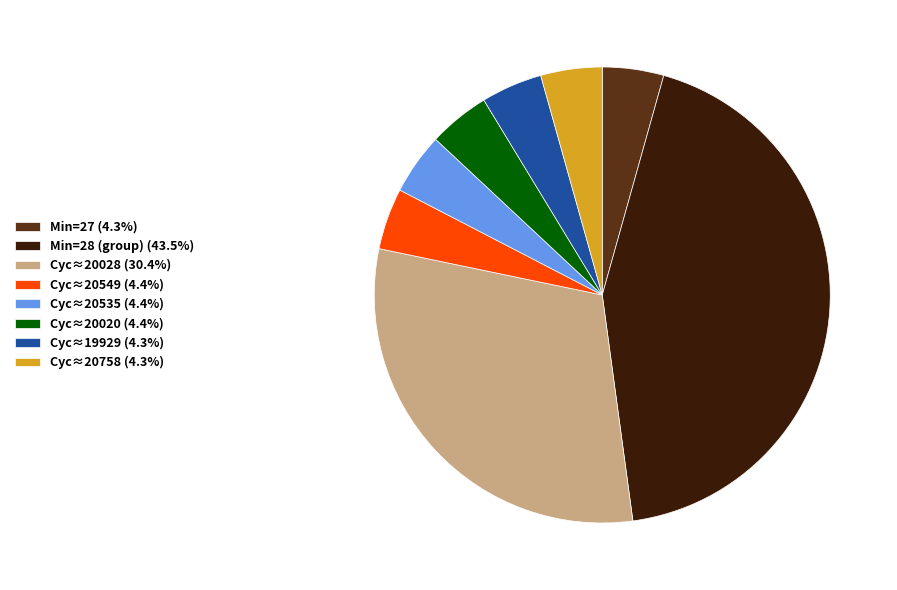

How many slices are in this pie chart?

8